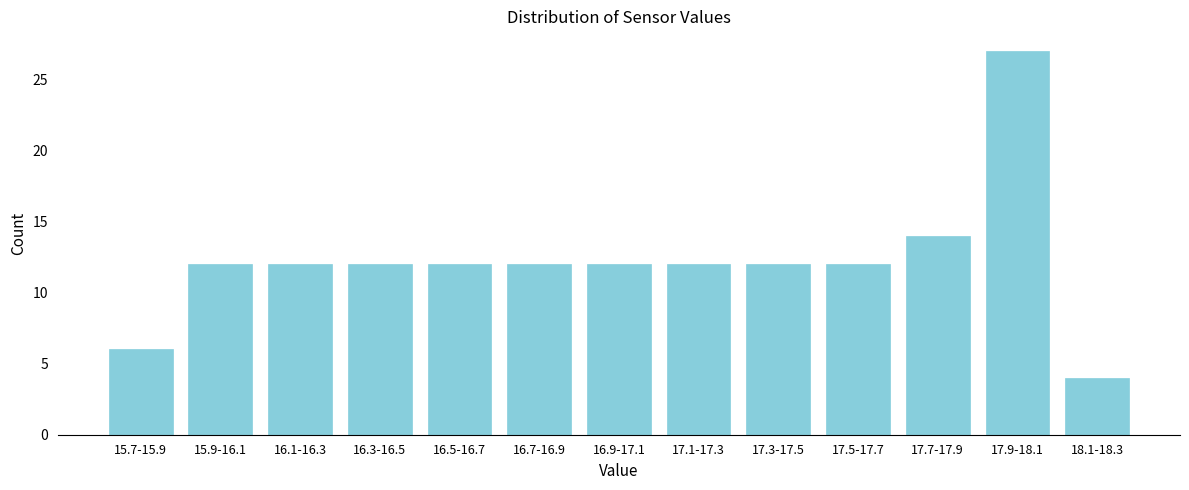

Reading left to right, extract all data points from this chart.

15.7-15.9=6	15.9-16.1=12	16.1-16.3=12	16.3-16.5=12	16.5-16.7=12	16.7-16.9=12	16.9-17.1=12	17.1-17.3=12	17.3-17.5=12	17.5-17.7=12	17.7-17.9=14	17.9-18.1=27	18.1-18.3=4